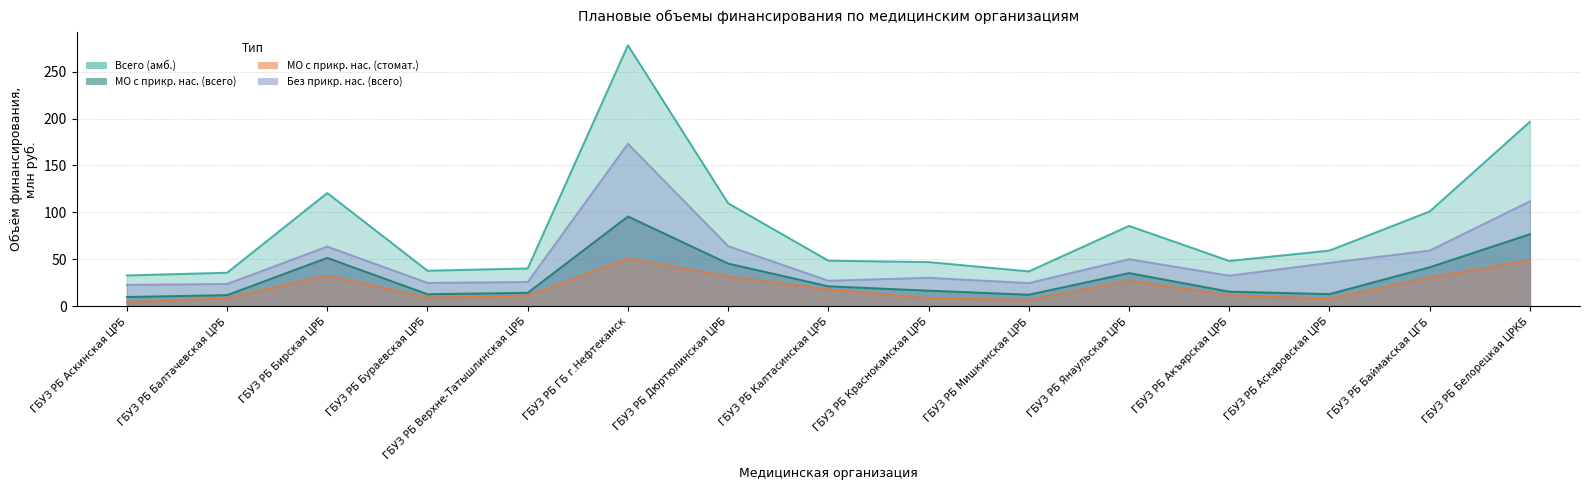

In МО с прикр. нас. (всего), how many points are higher than both neighbors (excluding endpoints)?

3